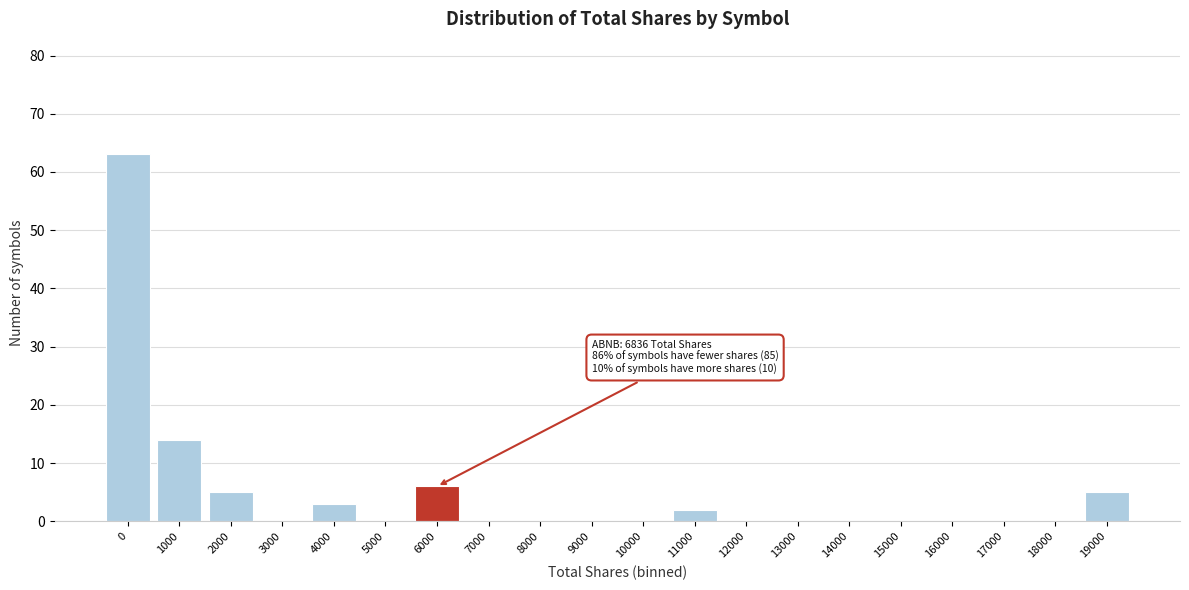

Reading right to left, list all the values displayed in this chart.

19000=5	18000=0	17000=0	16000=0	15000=0	14000=0	13000=0	12000=0	11000=2	10000=0	9000=0	8000=0	7000=0	6000=6	5000=0	4000=3	3000=0	2000=5	1000=14	0=63